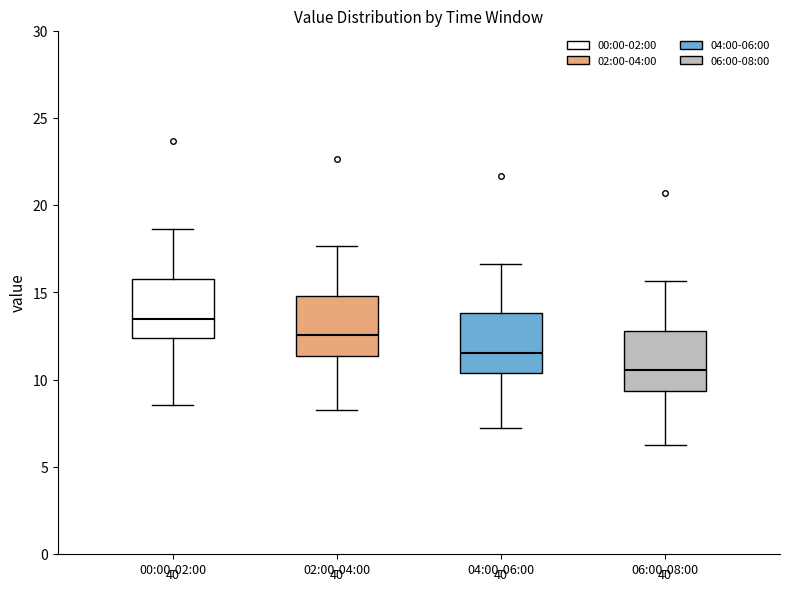

Which box's median line is the highest?

00:00-02:00